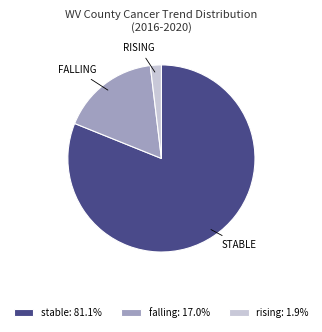

Does any single category account for the majority?

Yes